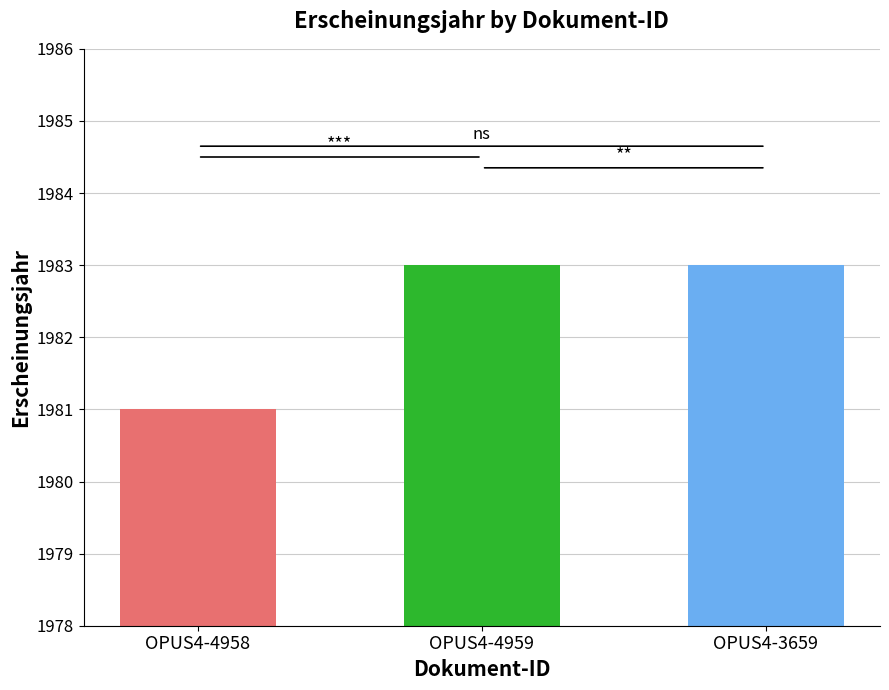

How many series are shown in this chart?

1